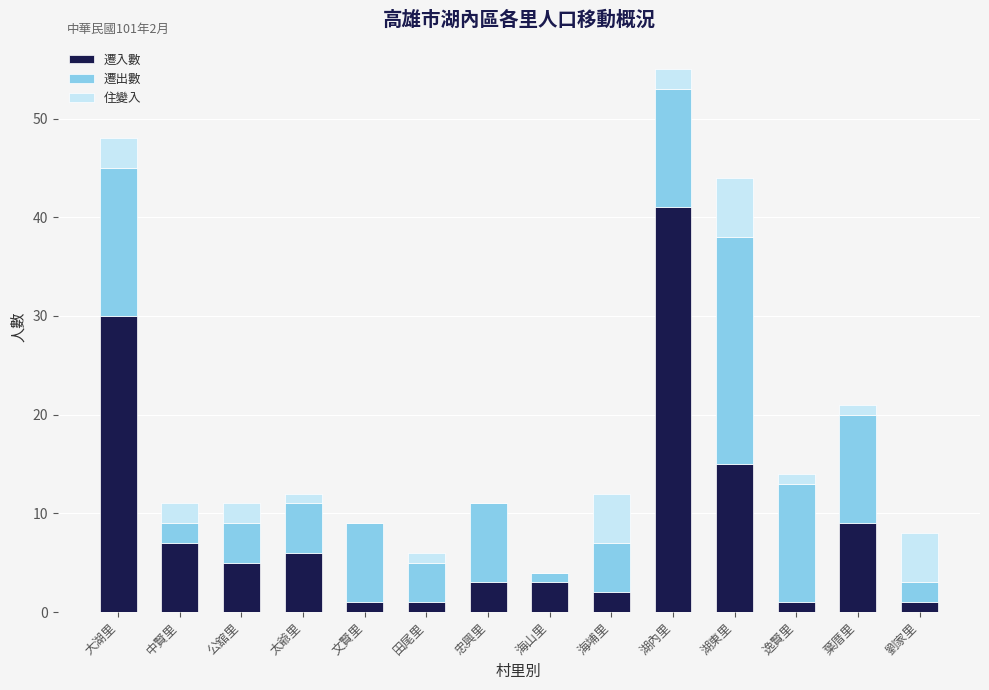

At which label does 遷入數 reach its peak?

湖內里